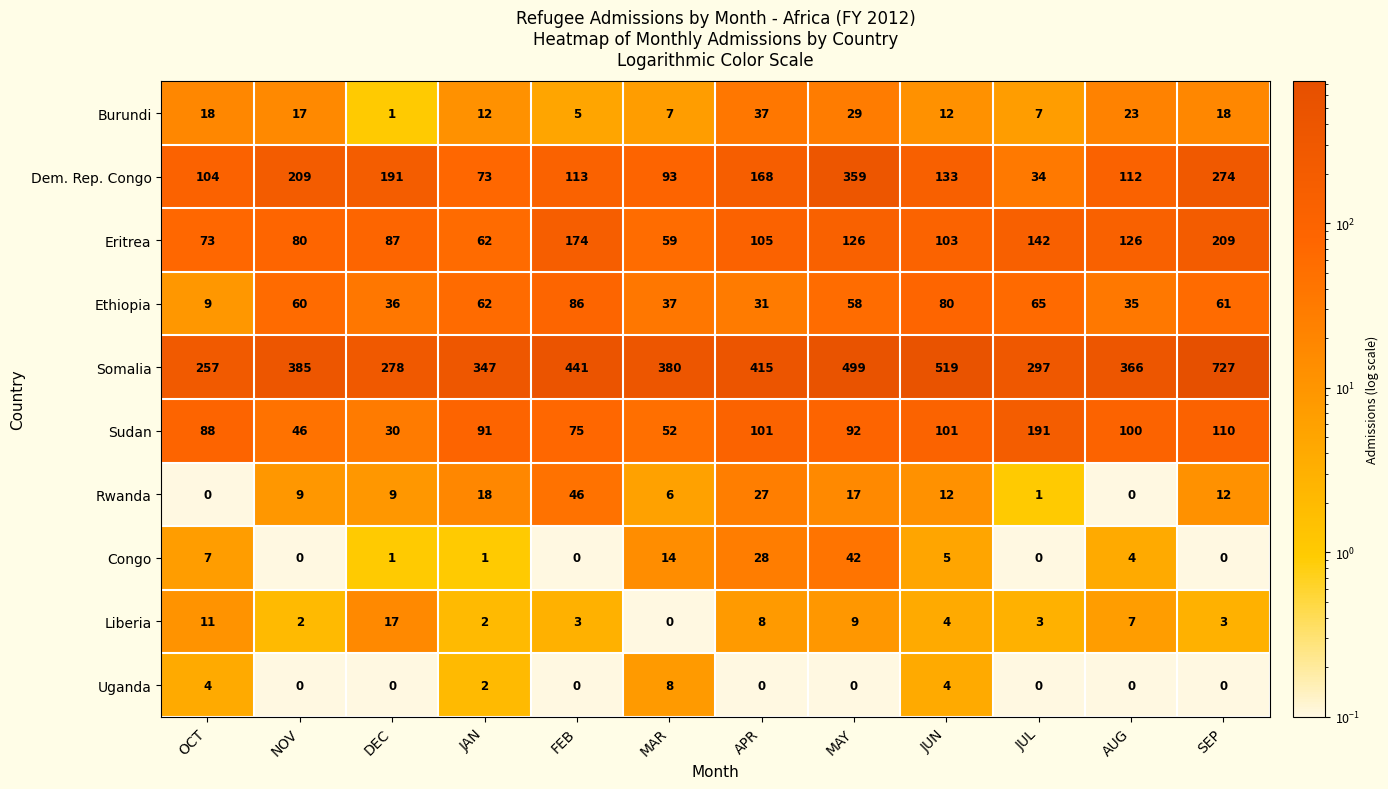

Which series has the largest total across all categories?

Somalia